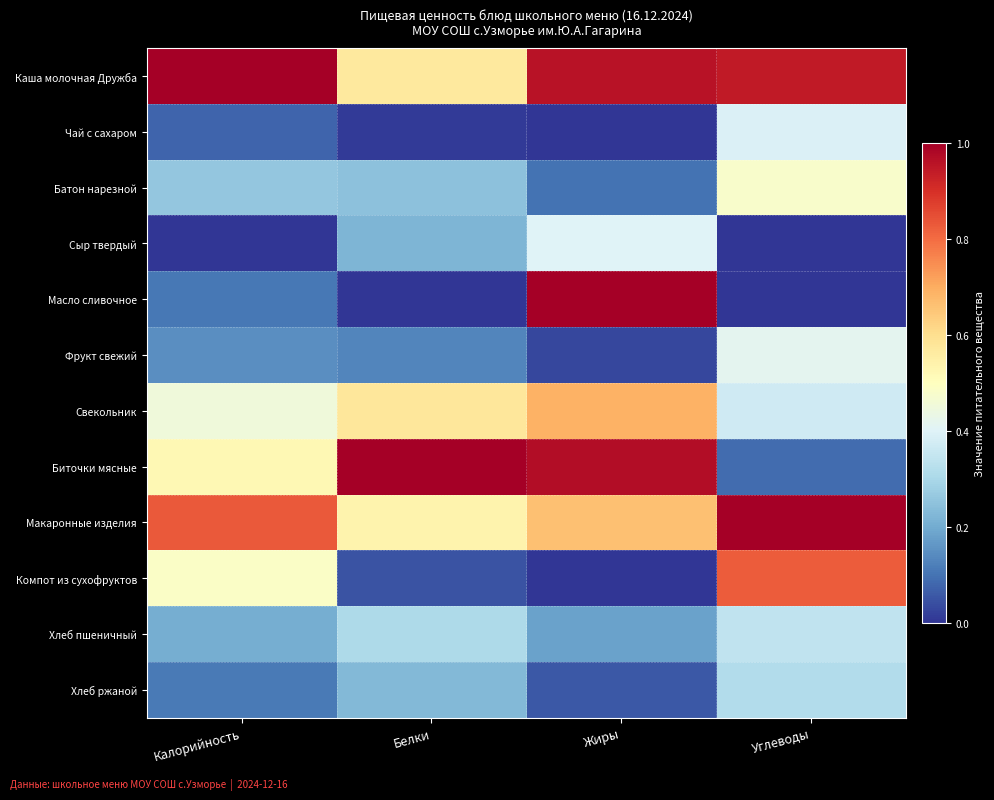

Reading right to left, transcribe all the data shown in this chart.

Каша молочная Дружба: Углеводы=0.9	Жиры=1.0	Белки=0.6	Калорийность=1.0
Чай с сахаром: Углеводы=0.4	Жиры=0.0	Белки=0.0	Калорийность=0.1
Батон нарезной: Углеводы=0.5	Жиры=0.1	Белки=0.2	Калорийность=0.3
Сыр твердый: Углеводы=0.0	Жиры=0.4	Белки=0.2	Калорийность=0.0
Масло сливочное: Углеводы=0.0	Жиры=1.0	Белки=0.0	Калорийность=0.1
Фрукт свежий: Углеводы=0.4	Жиры=0.0	Белки=0.1	Калорийность=0.1
Свекольник: Углеводы=0.4	Жиры=0.7	Белки=0.6	Калорийность=0.5
Биточки мясные: Углеводы=0.1	Жиры=1.0	Белки=1.0	Калорийность=0.5
Макаронные изделия: Углеводы=1.0	Жиры=0.7	Белки=0.5	Калорийность=0.8
Компот из сухофруктов: Углеводы=0.8	Жиры=0.0	Белки=0.0	Калорийность=0.5
Хлеб пшеничный: Углеводы=0.3	Жиры=0.2	Белки=0.3	Калорийность=0.2
Хлеб ржаной: Углеводы=0.3	Жиры=0.1	Белки=0.2	Калорийность=0.1